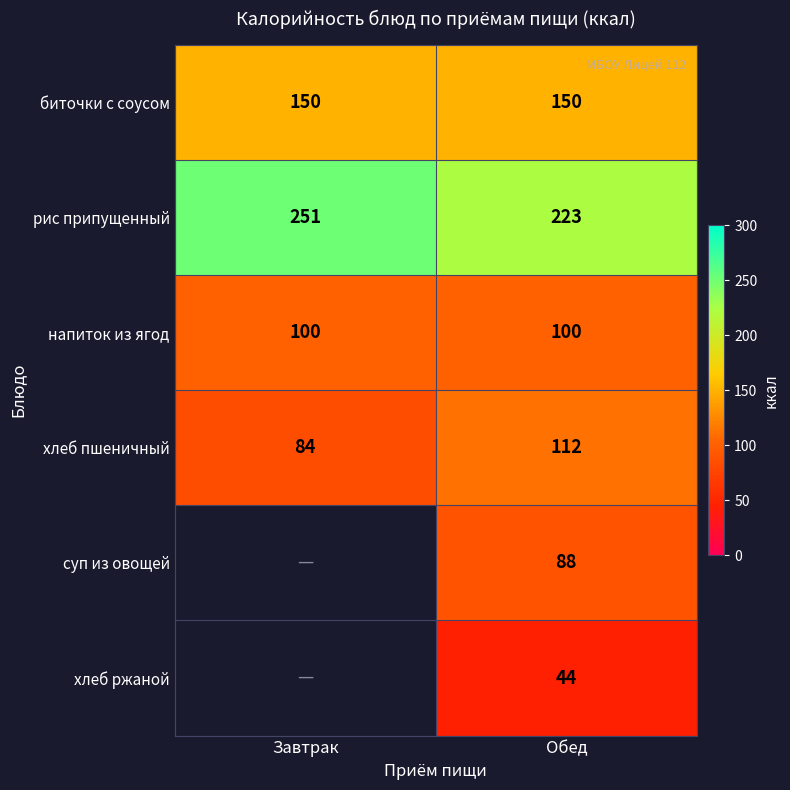

What is the difference between the maximum and minimum values in the рис припущенный series?

28